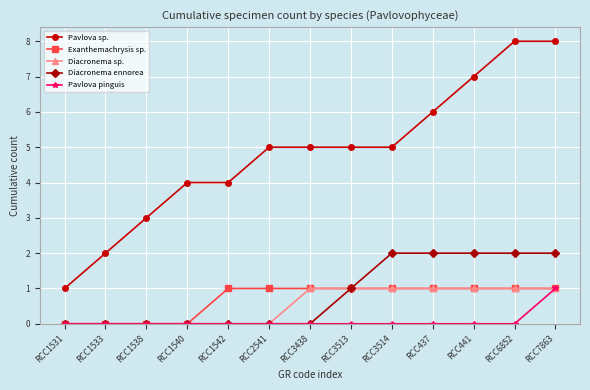

Which series has the largest range (max minus min)?

Pavlova sp.